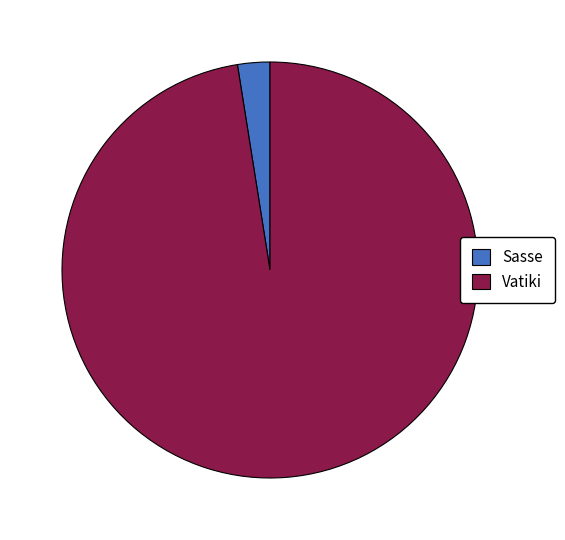

Which slice is the smallest?

Sasse